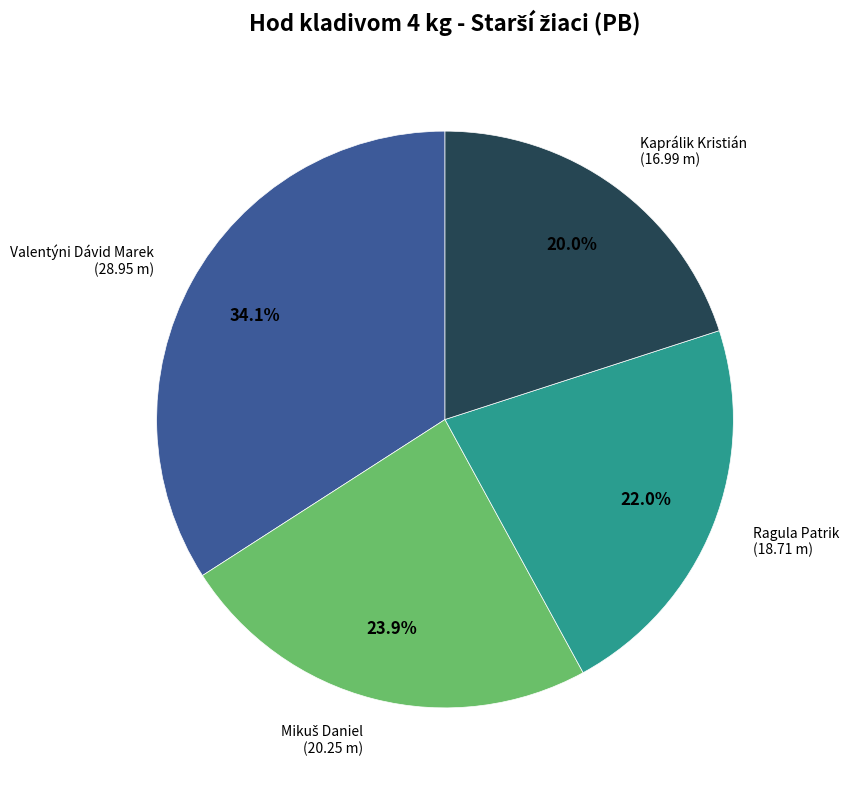

Which category has the biggest portion of the pie?

Valentýni Dávid Marek